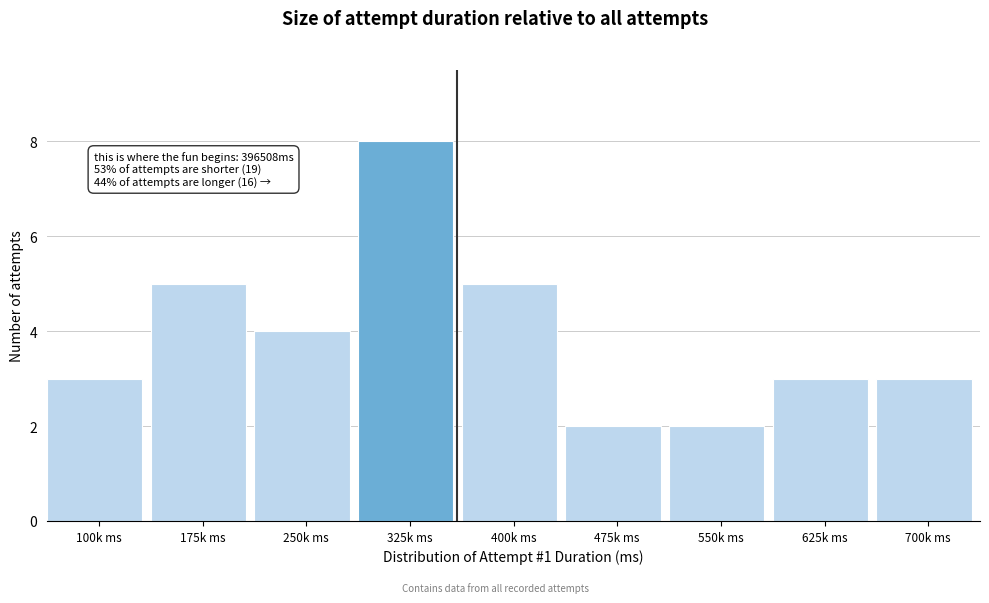

Reading right to left, transcribe all the data shown in this chart.

700k ms=3	625k ms=3	550k ms=2	475k ms=2	400k ms=5	325k ms=8	250k ms=4	175k ms=5	100k ms=3